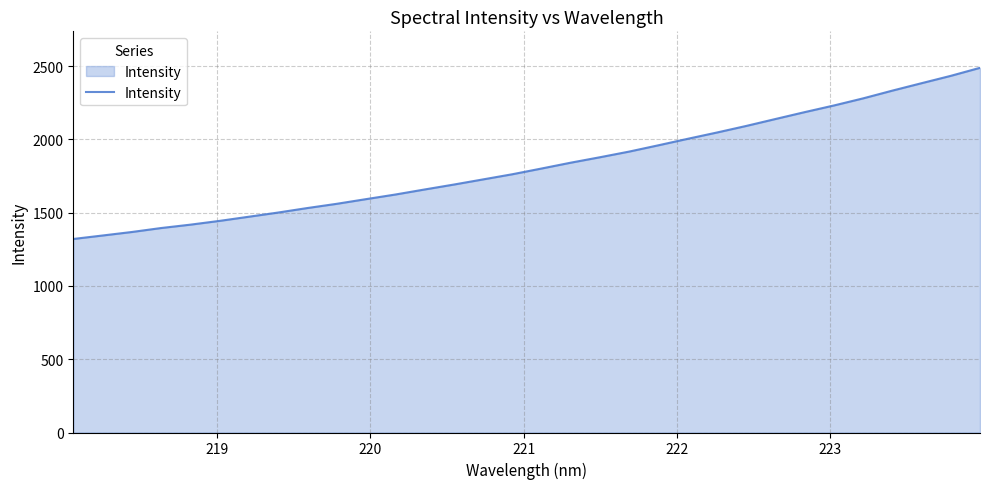

How many lines are shown in the chart?

1